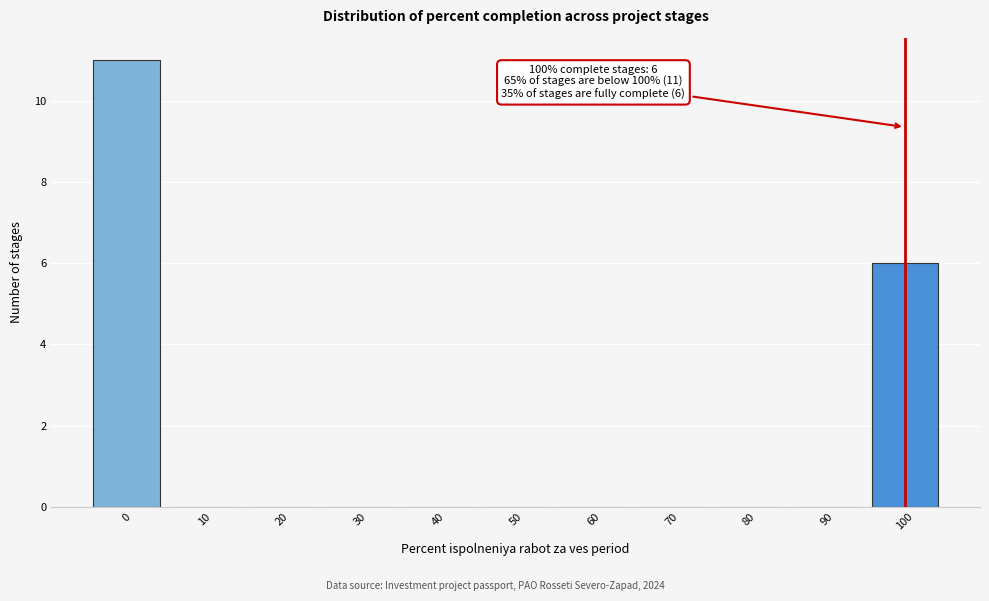

Over which range of the x-axis is the bar tallest?

-5 to 5